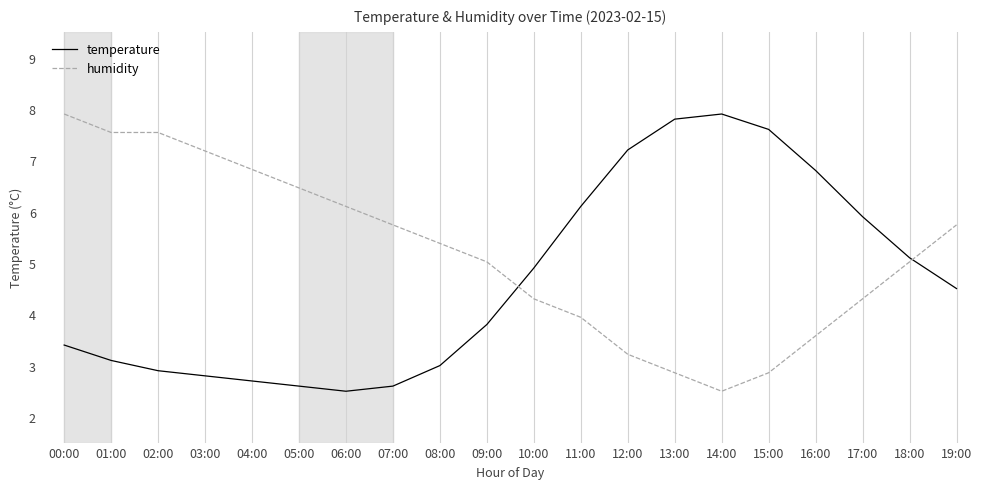

The value of temperature at 18:00 is 5.1. True or false?

True